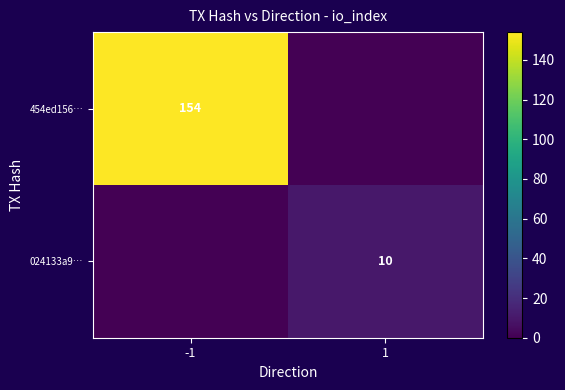

Is it true that 454ed156… equals 75 at -1?

False